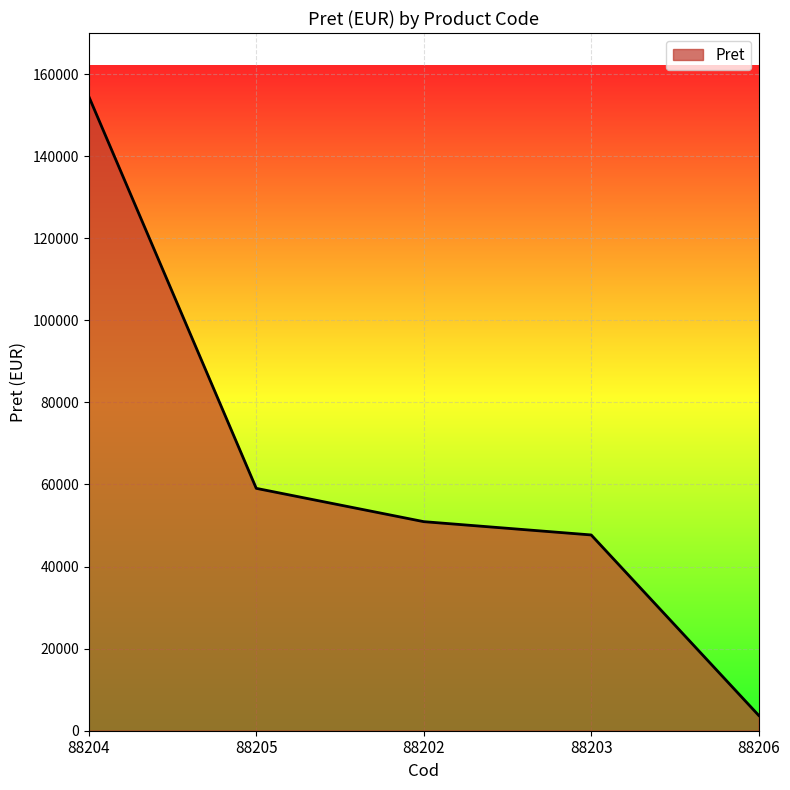

List the labels in order of value, smallest first.

88206, 88203, 88202, 88205, 88204